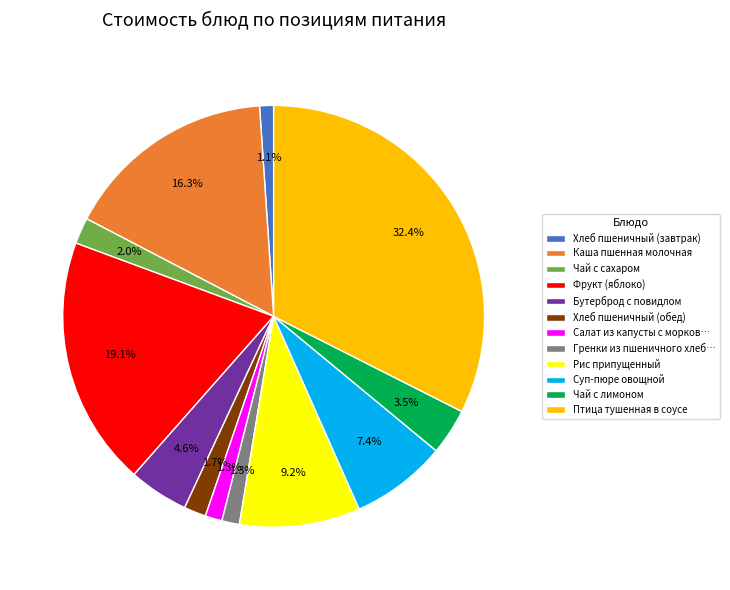

Combined, do Хлеб пшеничный (обед) and Чай с сахаром account for over 50%?

No